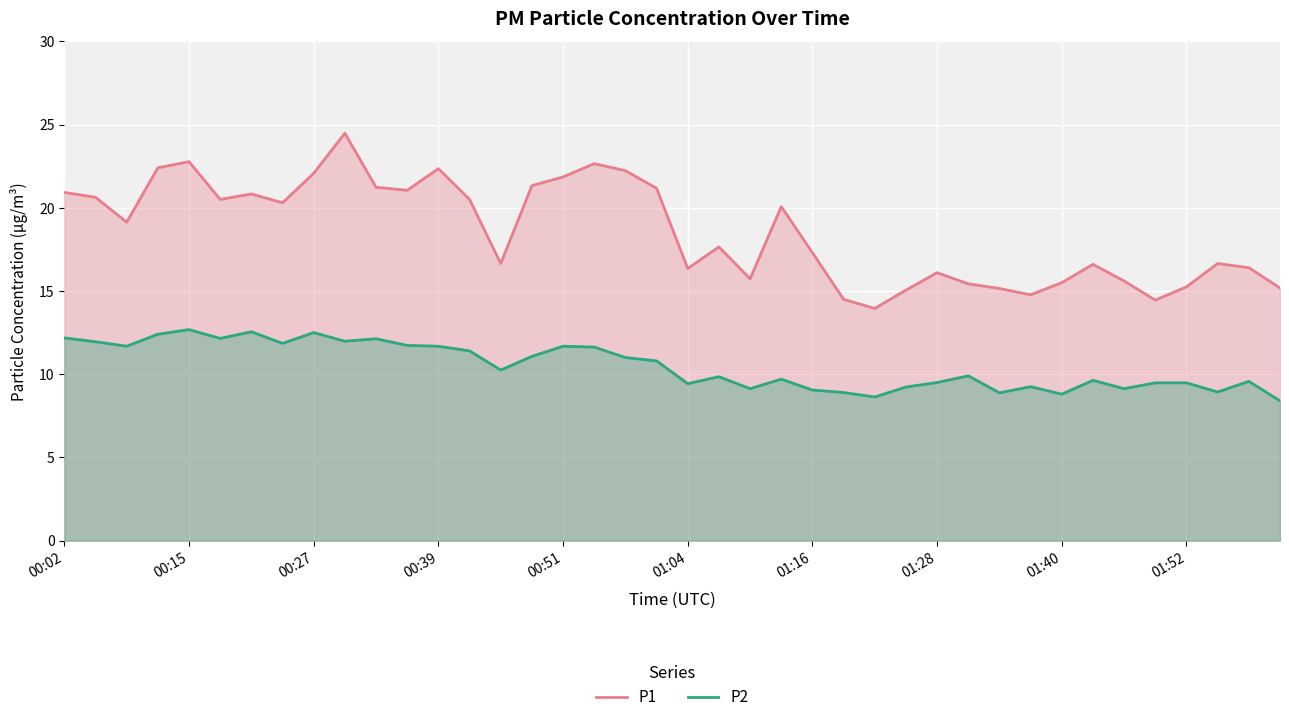

How many interior local valleys does the P2 series have?

12